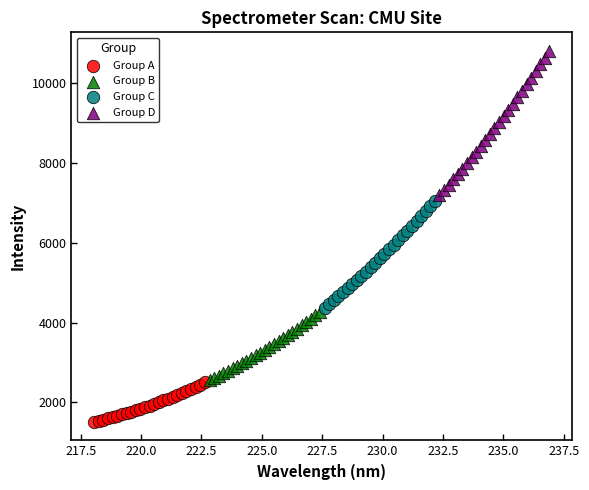

Which series reaches the minimum Y coordinate?

Group A